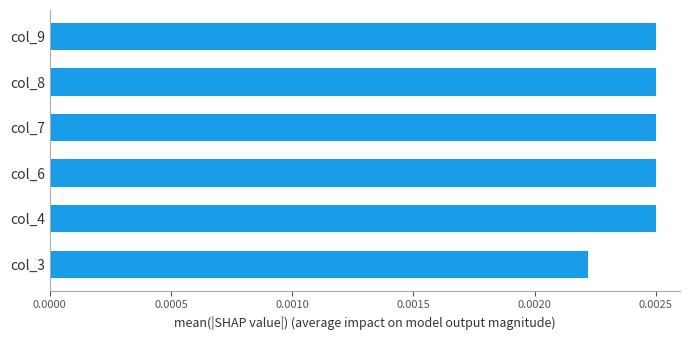

Count the values in the range 0 to 1.

6